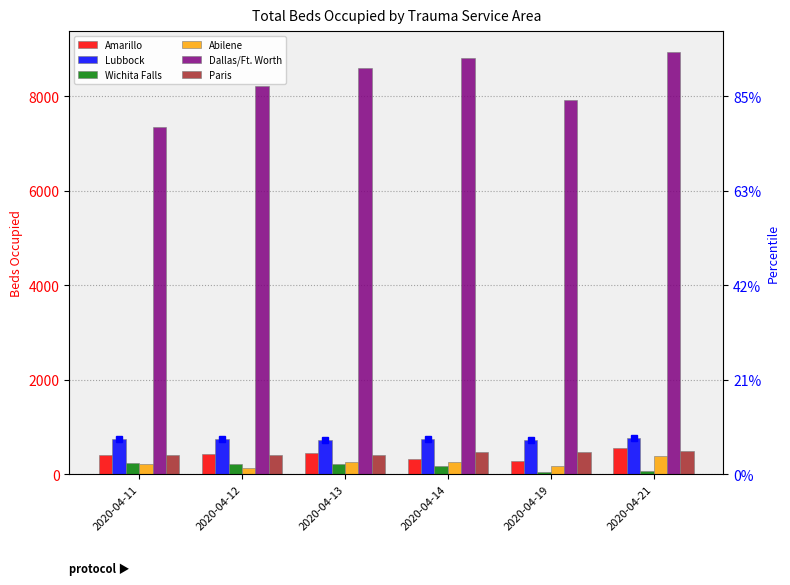

List the labels in order of Amarillo value, smallest first.

2020-04-19, 2020-04-14, 2020-04-11, 2020-04-12, 2020-04-13, 2020-04-21